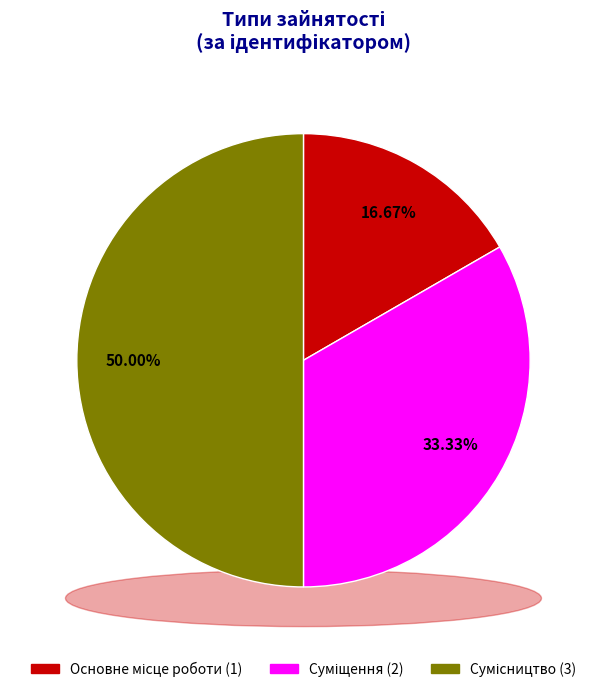

What percentage is the Основне місце роботи slice, to the nearest percent?

17%